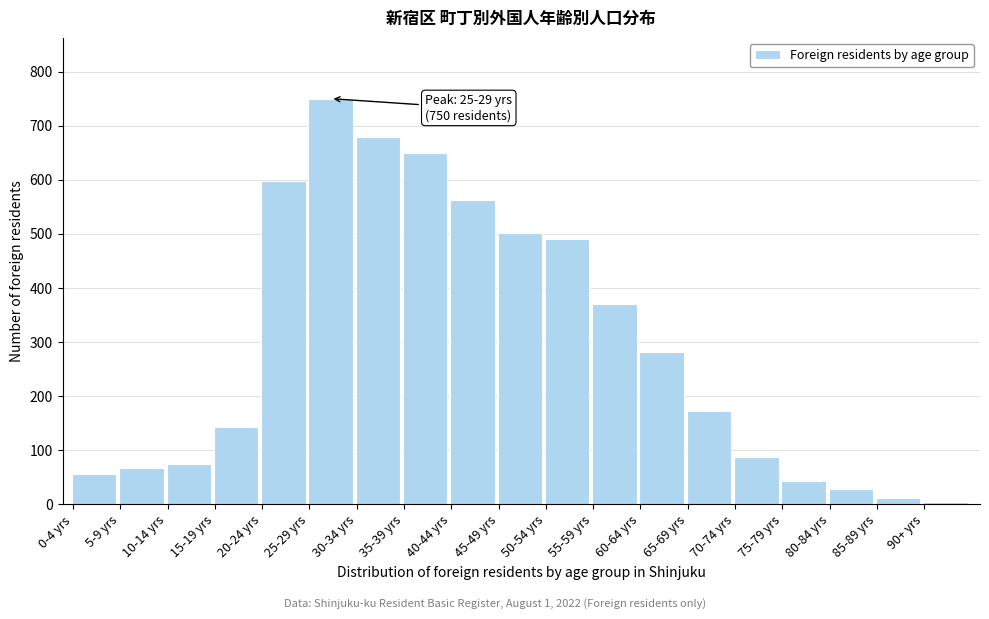

Reading right to left, what are all the values shown in this chart?

5	11	28	43	87	172	281	371	490	501	562	649	679	750	598	143	75	68	57